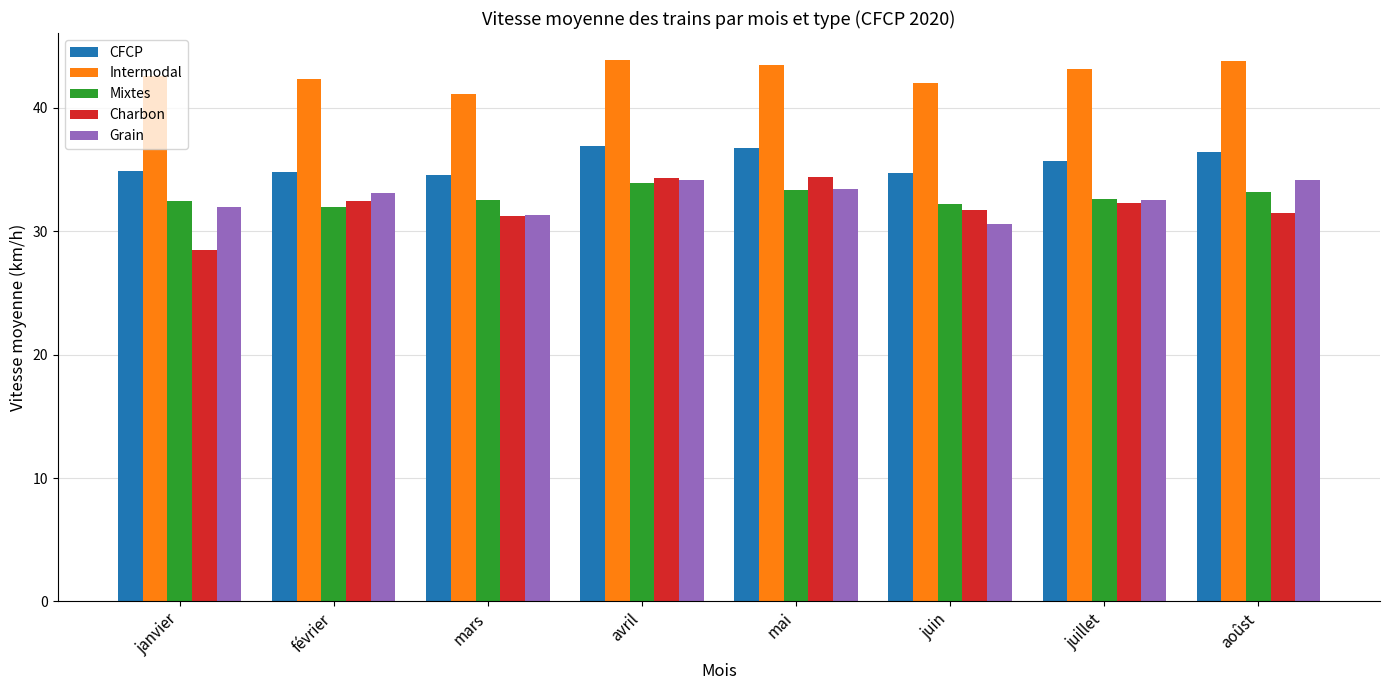

The value of Intermodal at avril is 43.9. True or false?

True